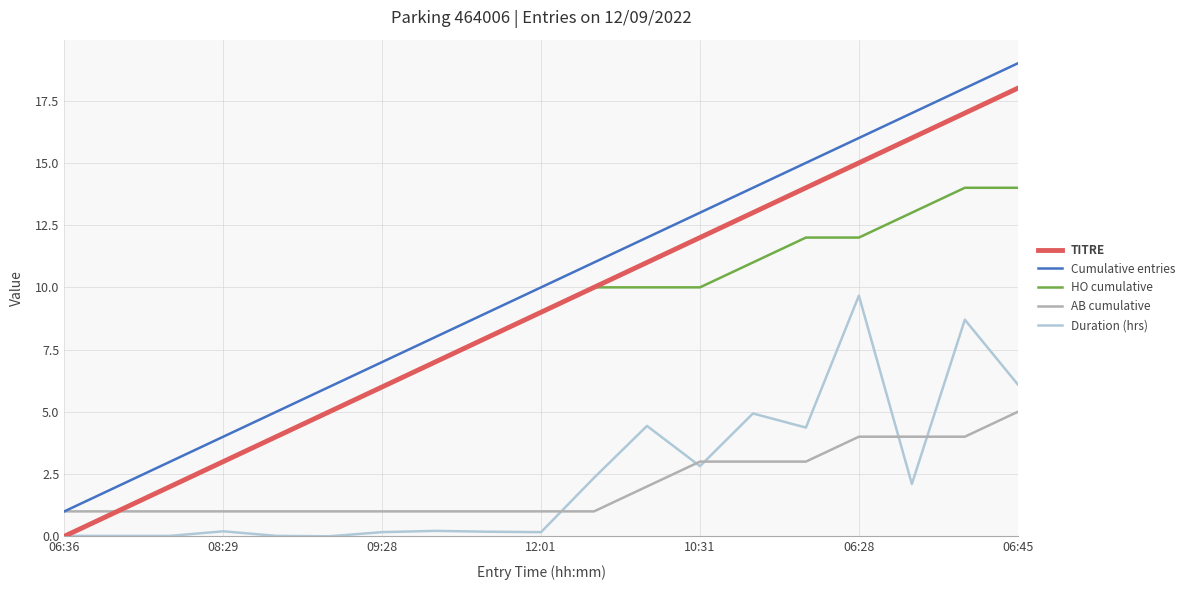

True or false: Cumulative entries and TITRE cross at least once.

False